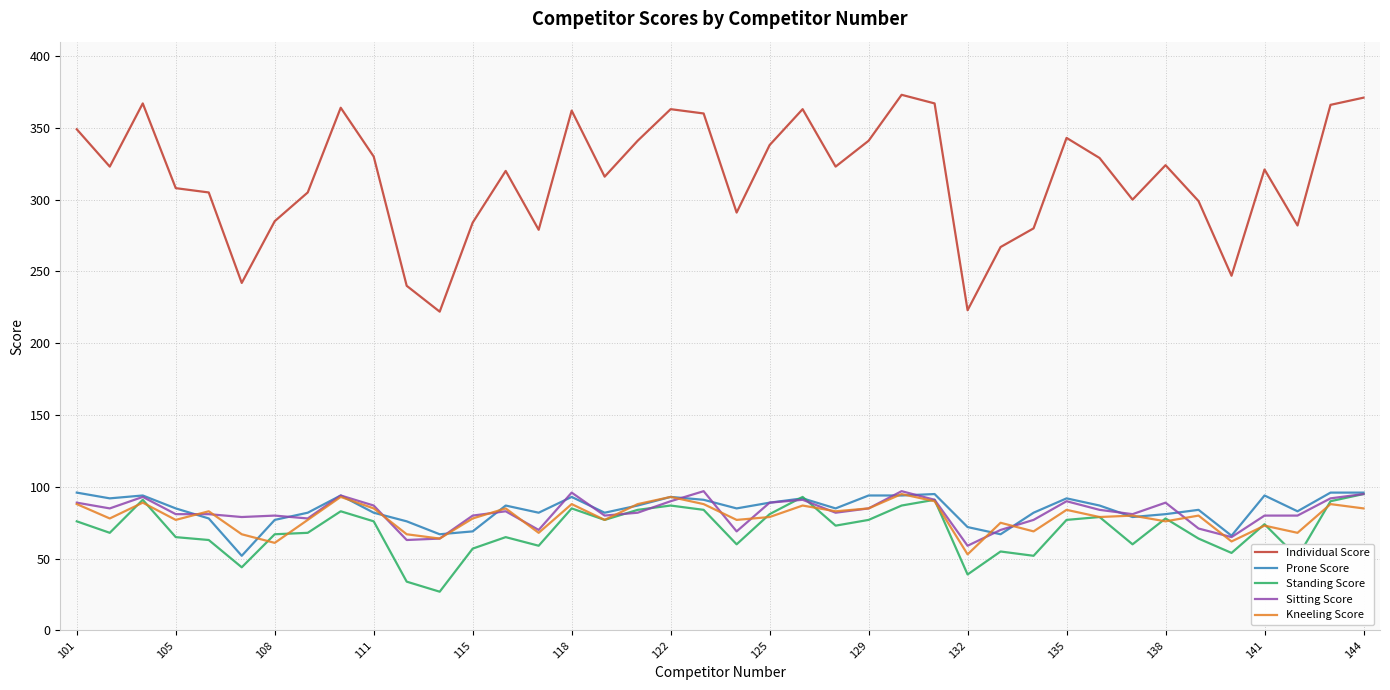

What are all the series names shown in the legend?

Individual Score, Prone Score, Standing Score, Sitting Score, Kneeling Score